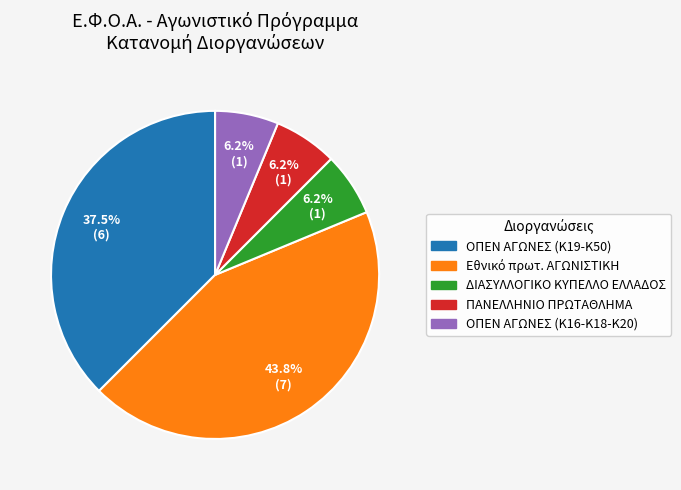

Approximately how many times larger is the value at ΟΠΕΝ ΑΓΩΝΕΣ (Κ19-Κ50) compared to ΠΑΝΕΛΛΗΝΙΟ ΠΡΩΤΑΘΛΗΜΑ?

6.0